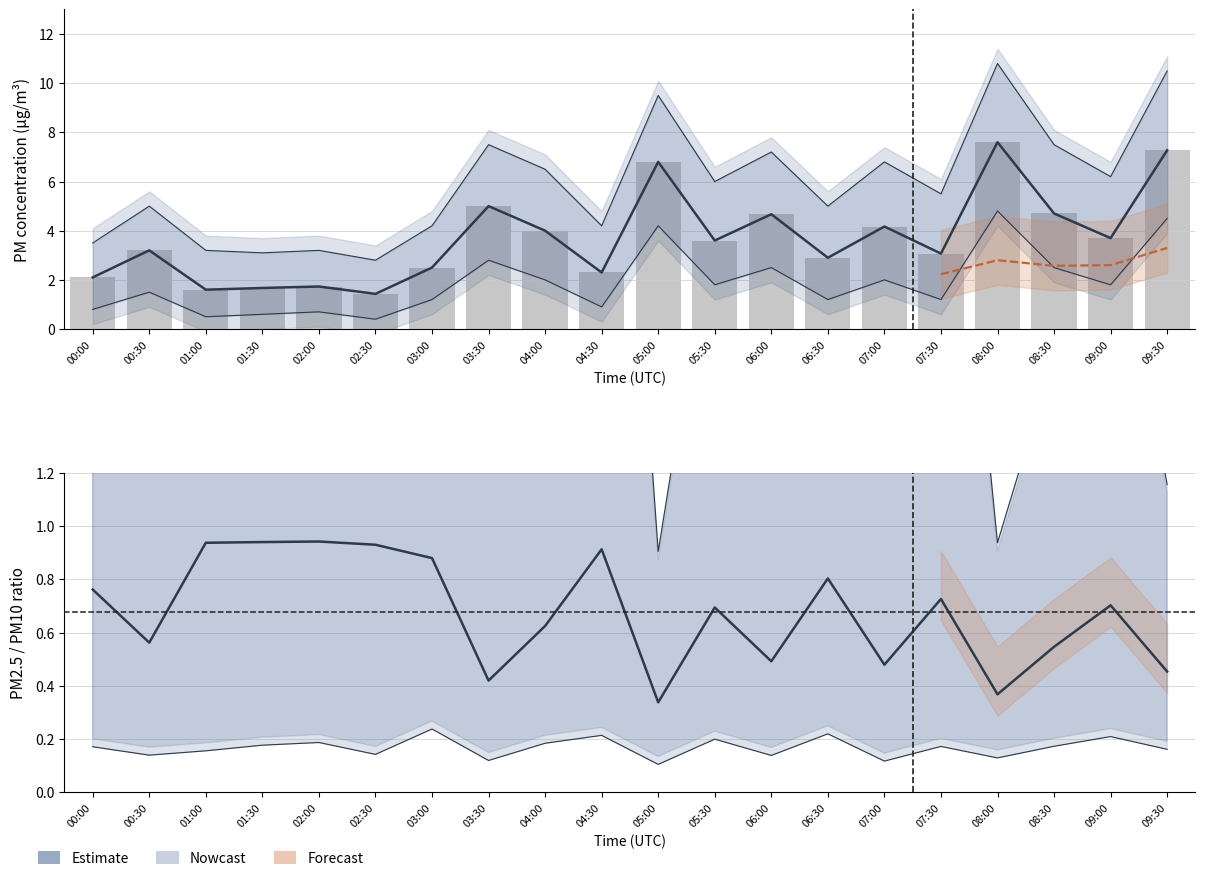

Which category has the lowest value in the P1_lower series?

02:30